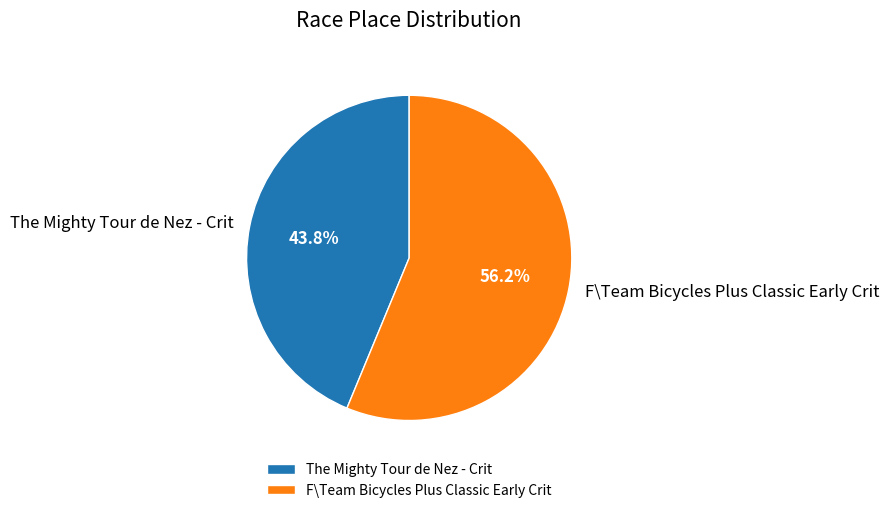

How many slices are in this pie chart?

2